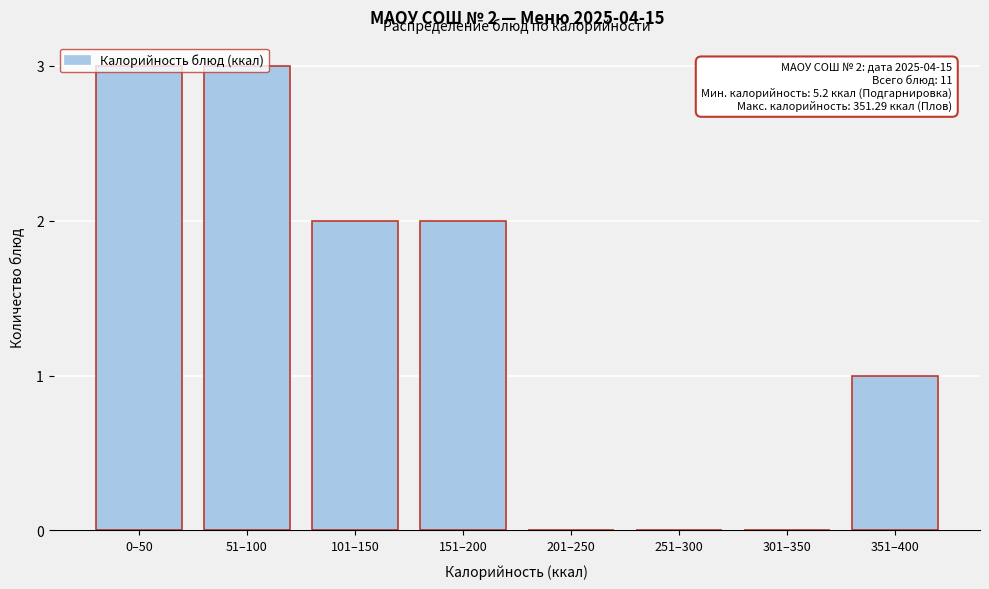

What is the greatest value displayed?

3